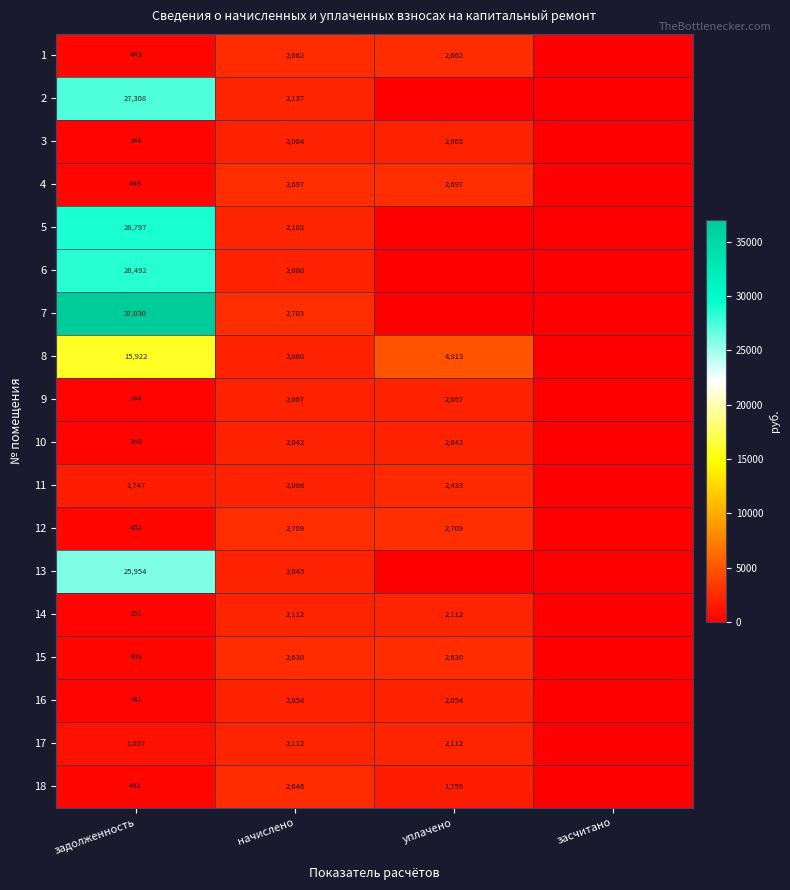

What is the sum of the 1 values at уплачено and начислено?

5324